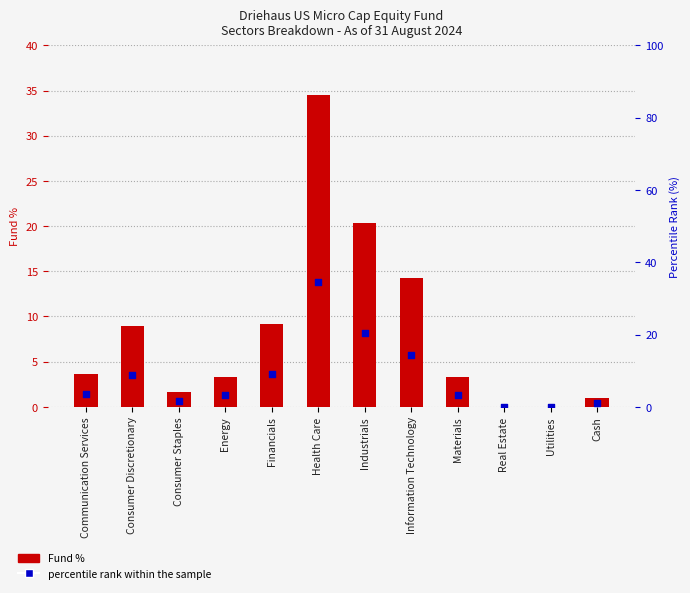

Which series contains the highest Y value?

Fund %